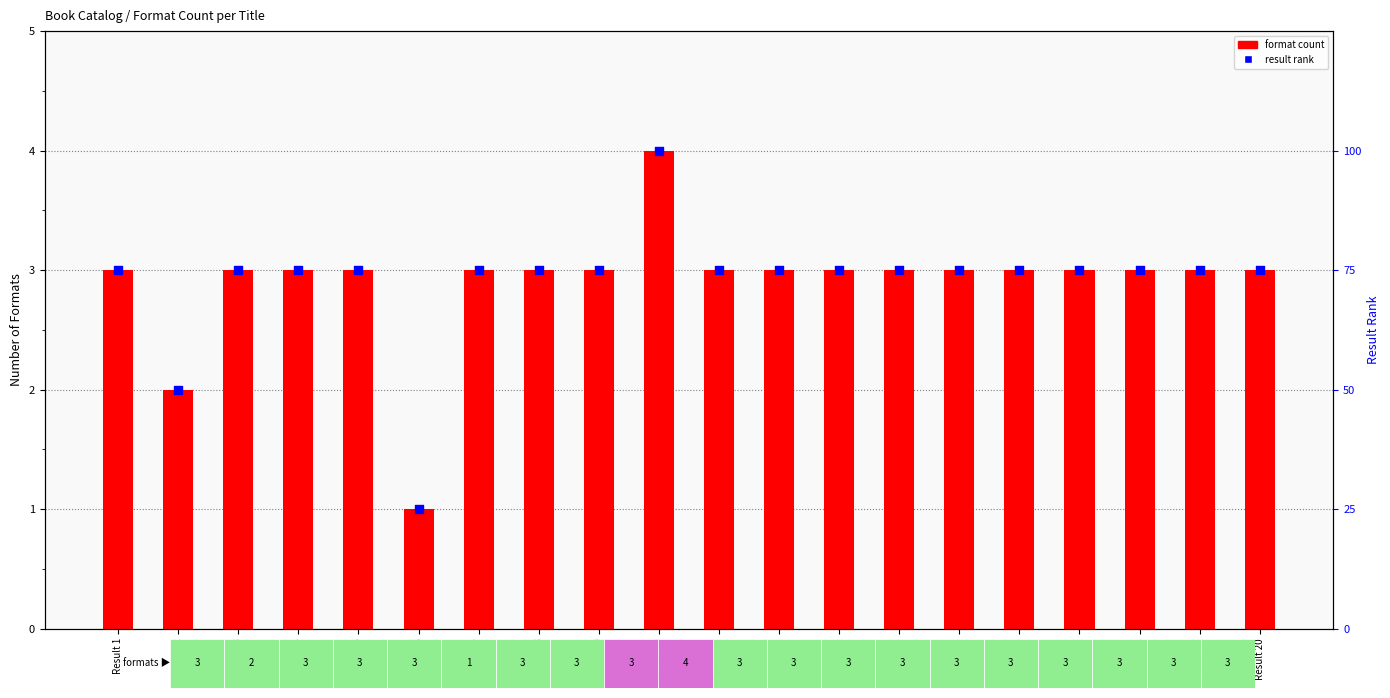

Is the value of result rank at Result 3 greater than the value of format count at Result 18?

No